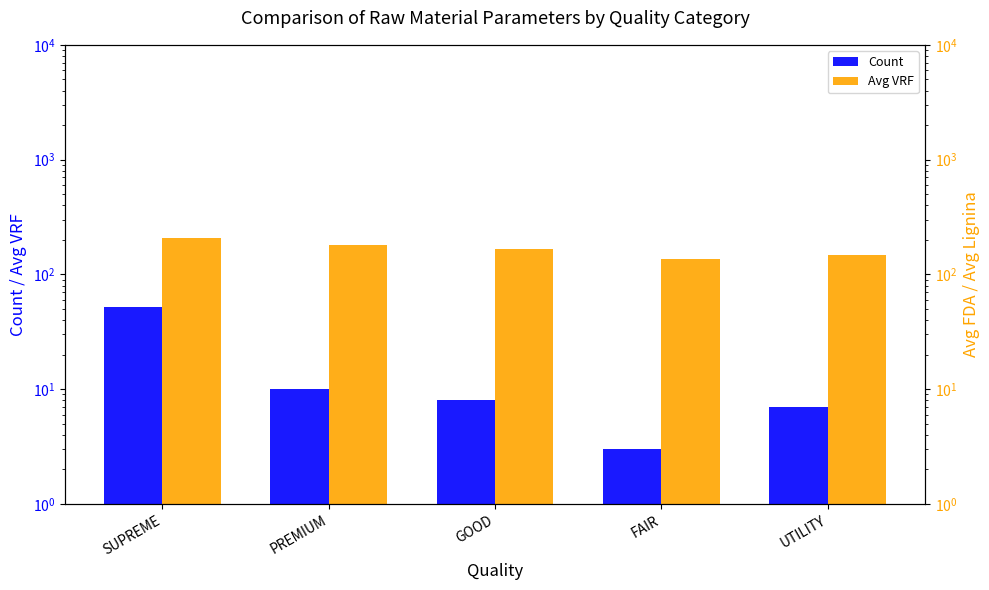

Are the bars grouped side by side (vs. stacked)?

Yes